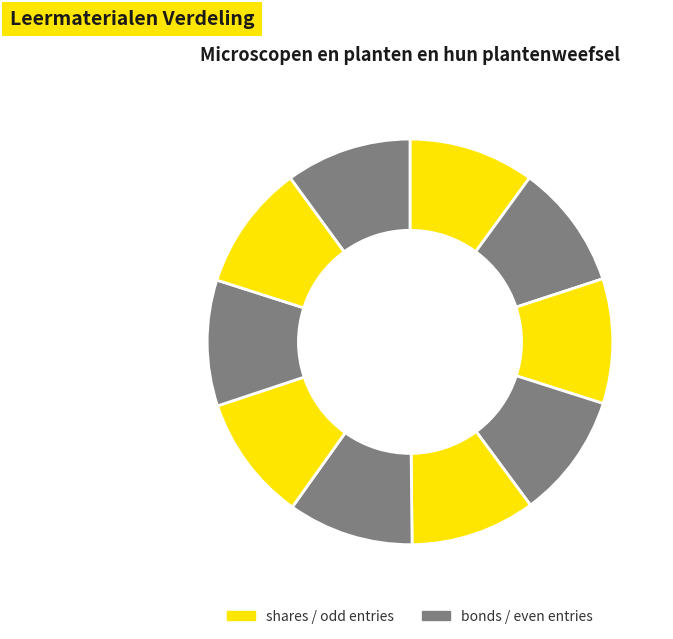

How many slices are in this pie chart?

10